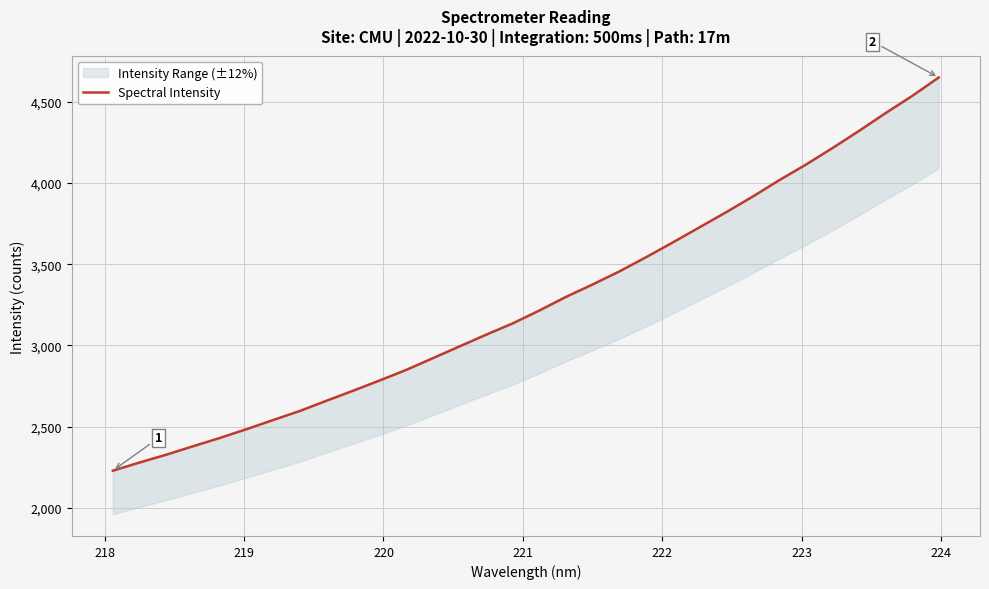

How many values exceed 3214?

16